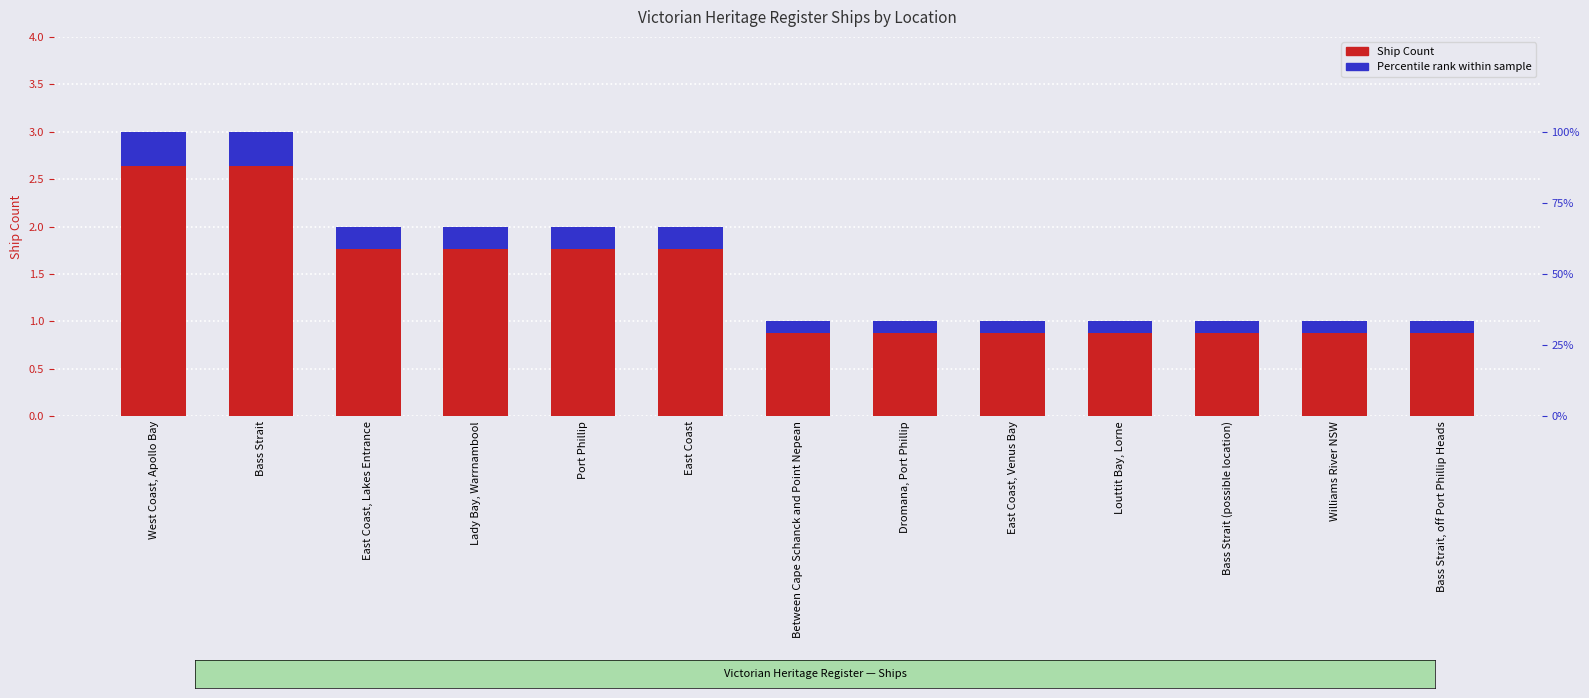

The value of Ship Count at East Coast, Lakes Entrance is 3.1. True or false?

False